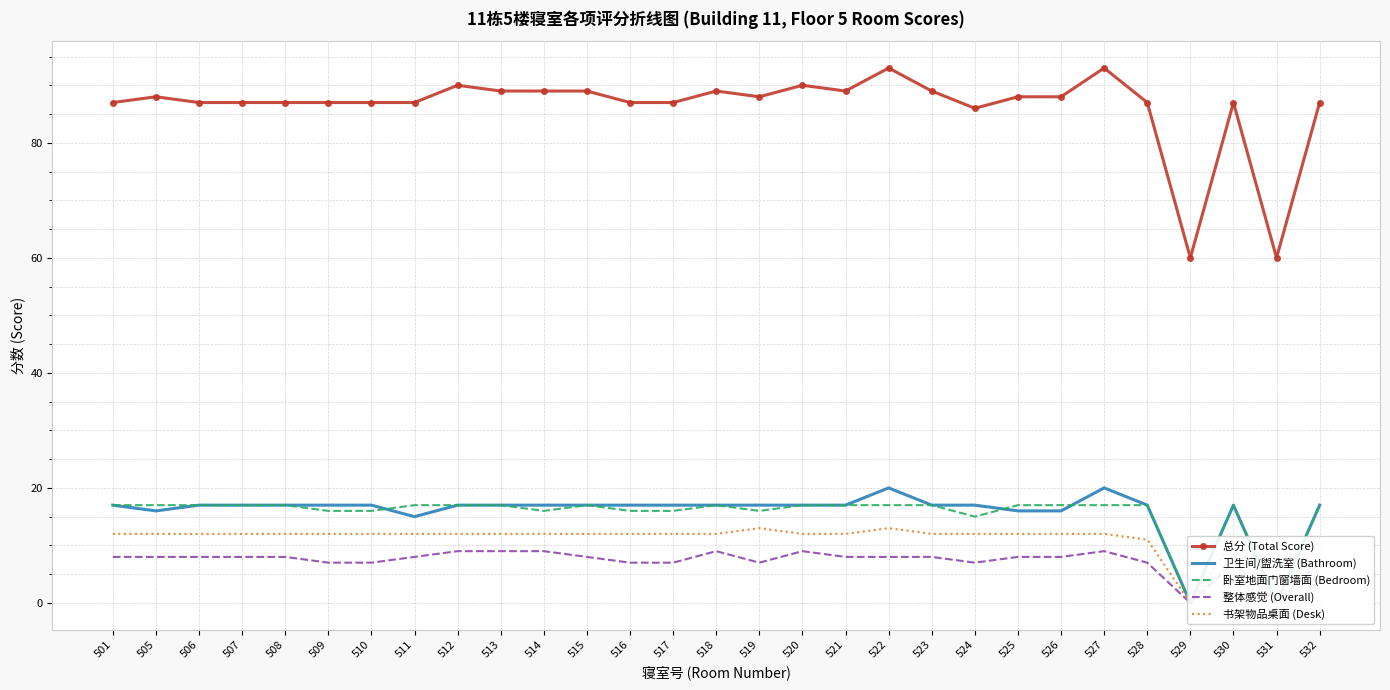

True or false: 卫生间/盥洗室 (Bathroom) has a value of 17 at 507.

True